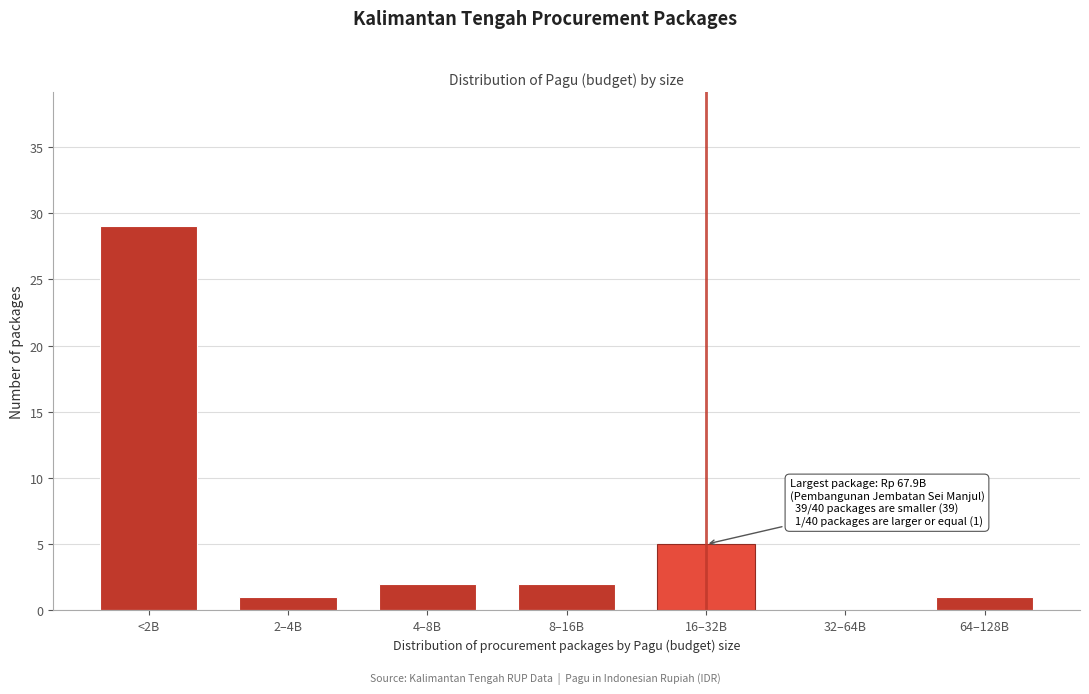

Reading left to right, extract all data points from this chart.

<2B=29	2–4B=1	4–8B=2	8–16B=2	16–32B=5	32–64B=0	64–128B=1